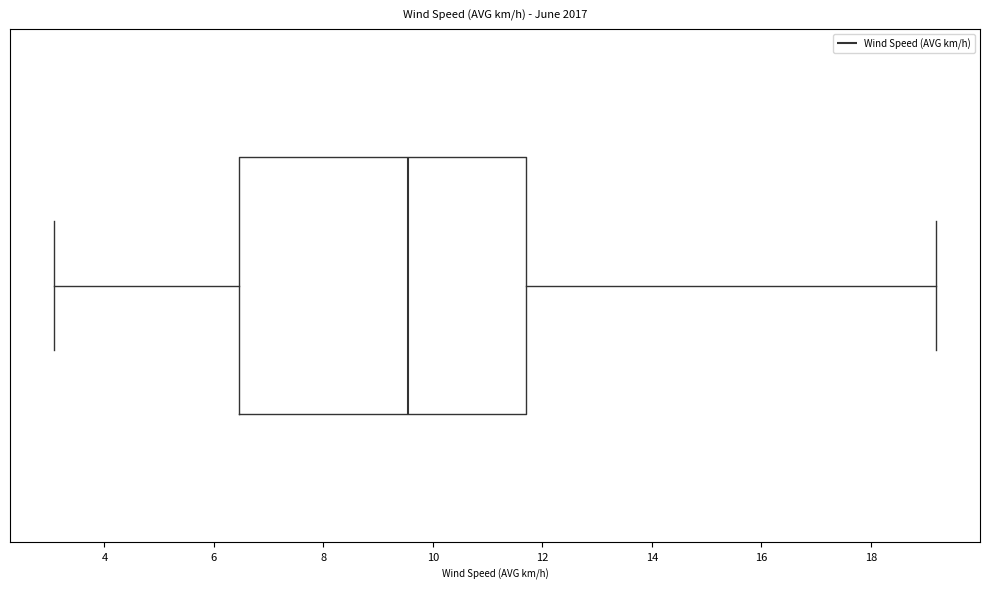

Transcribe this box plot: give where the median line is, the range the box spans, and where the two whiskers end, as read against the x-axis. The values are not printed on the chart, so give them approximately, as read against the axis.

median 9.6, box 6.4 to 11.8, whiskers 3.0 to 19.2